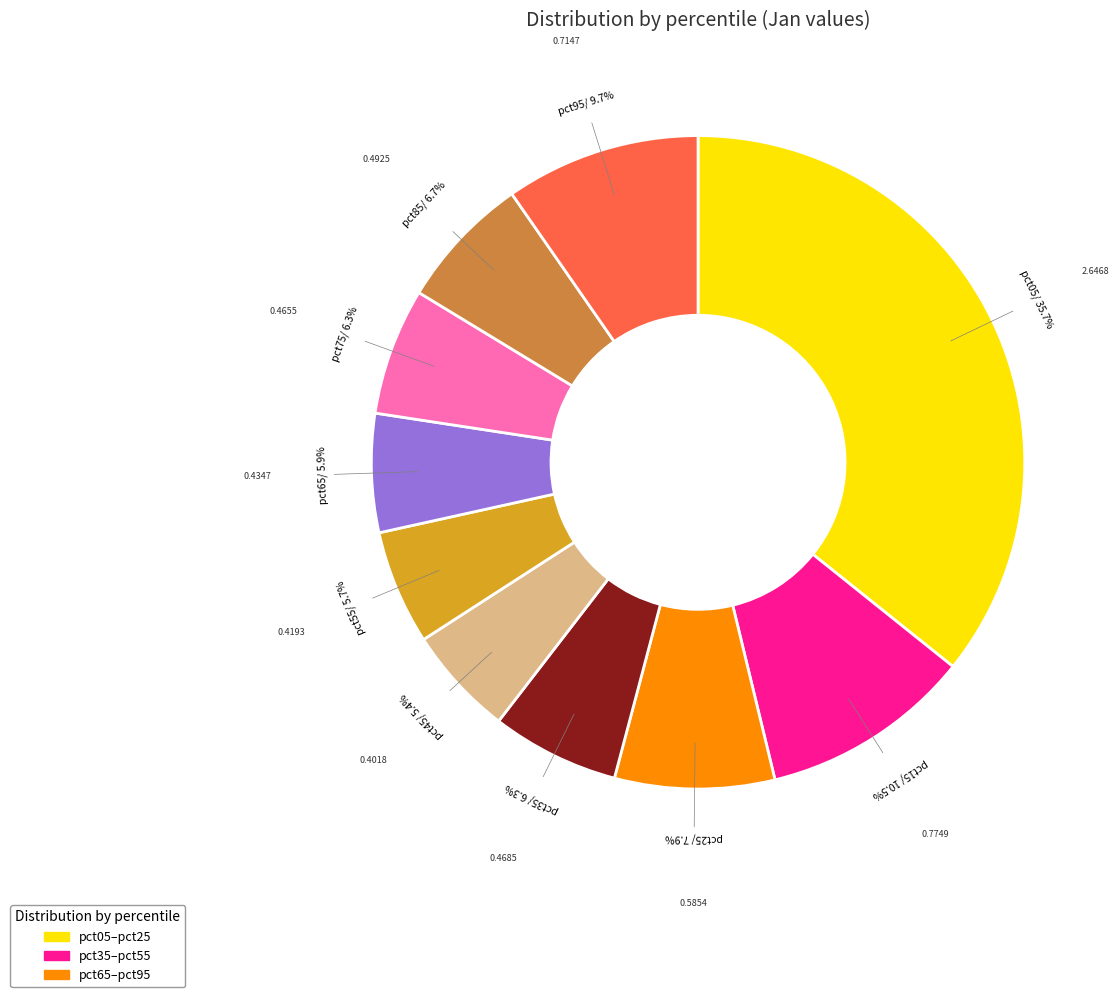

Is there any slice that represents more than half of the pie?

No